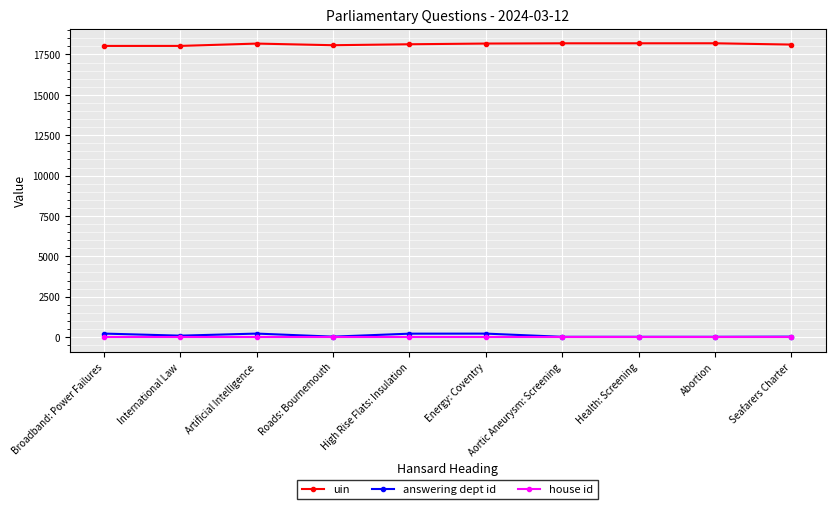

What is the maximum value shown in the chart?

18195